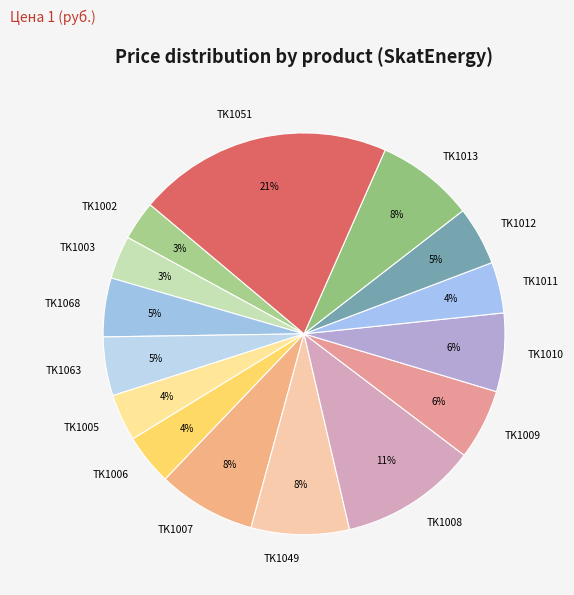

Which has a higher value, TK1063 or TK1013?

TK1013